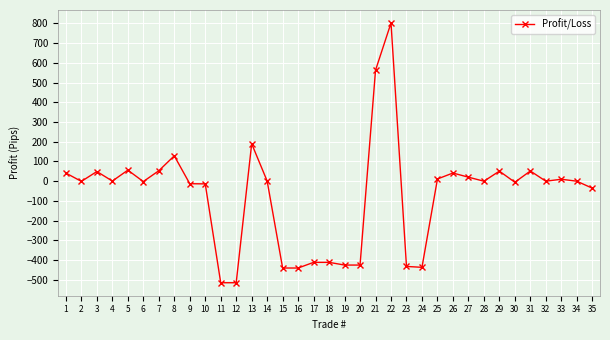

What is the value of the 31st point from the left?

51.8